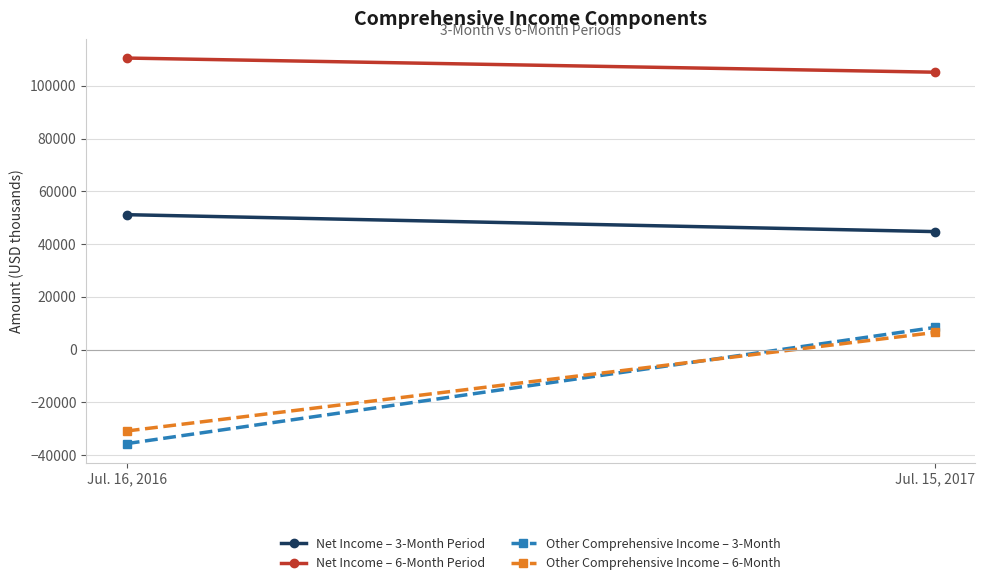

How many positive values does the Other Comprehensive Income – 3-Month series have?

1